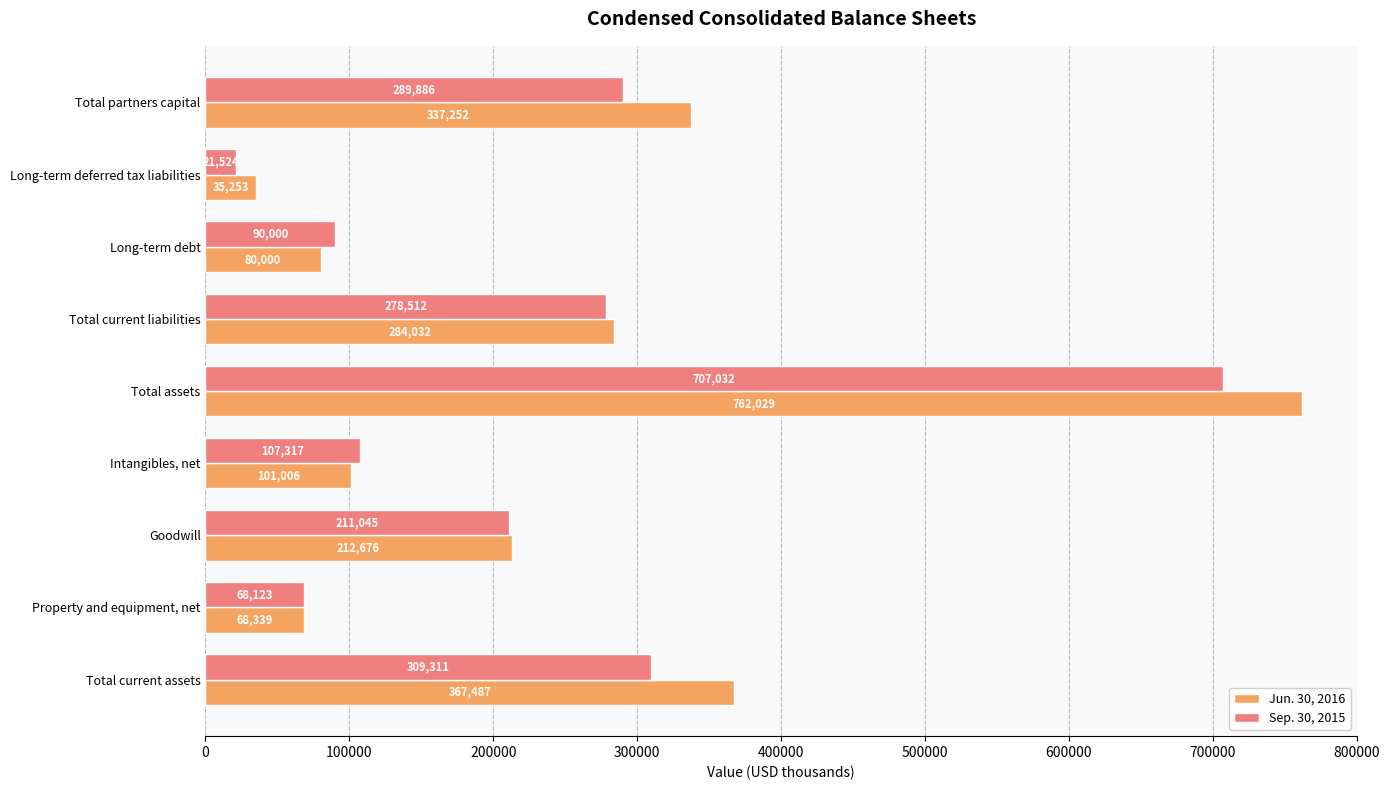

What are all the series names shown in the legend?

Jun. 30, 2016, Sep. 30, 2015